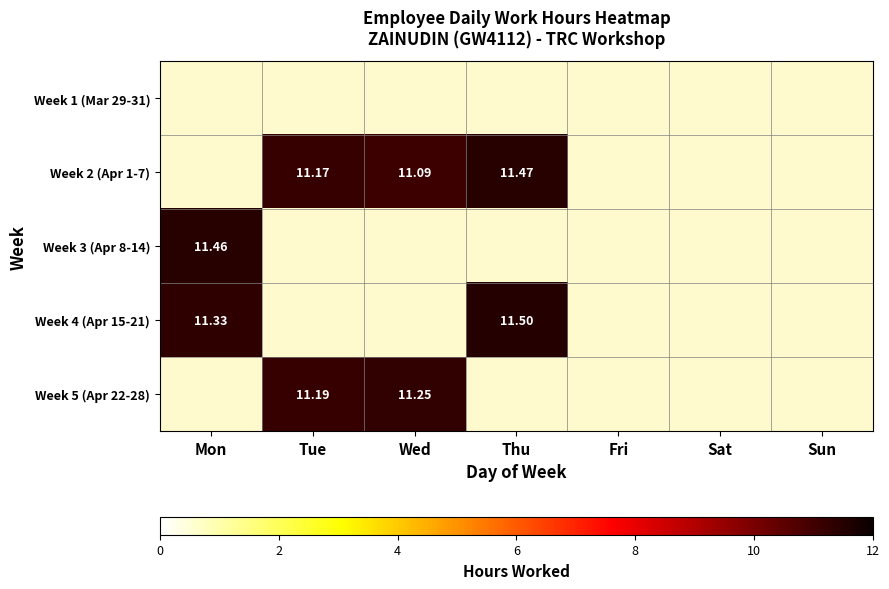

Which label corresponds to the smallest value in the chart?

Wed